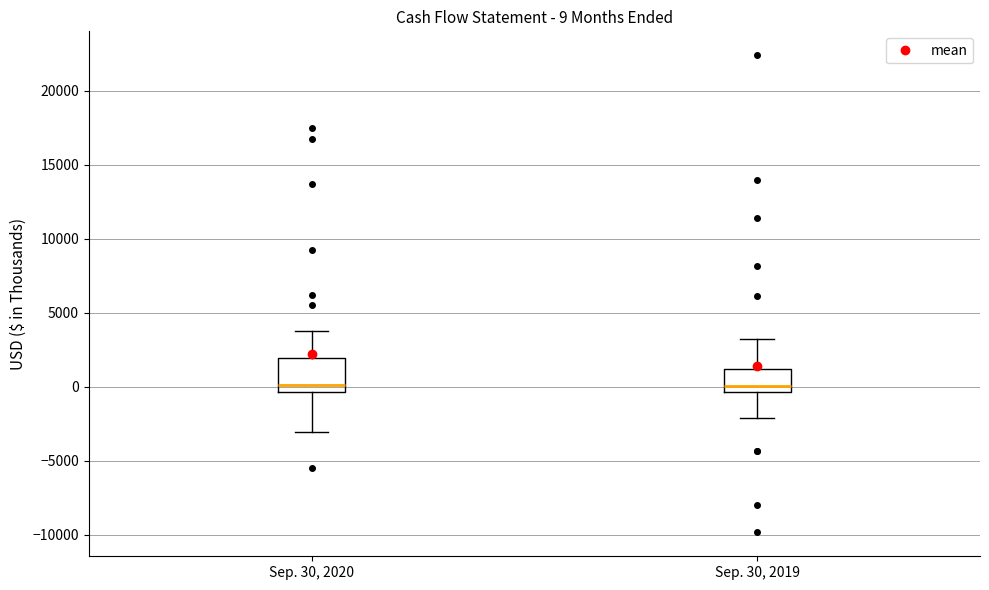

Comparing the boxes themselves (not the whiskers), which one is the tallest?

Sep. 30, 2020